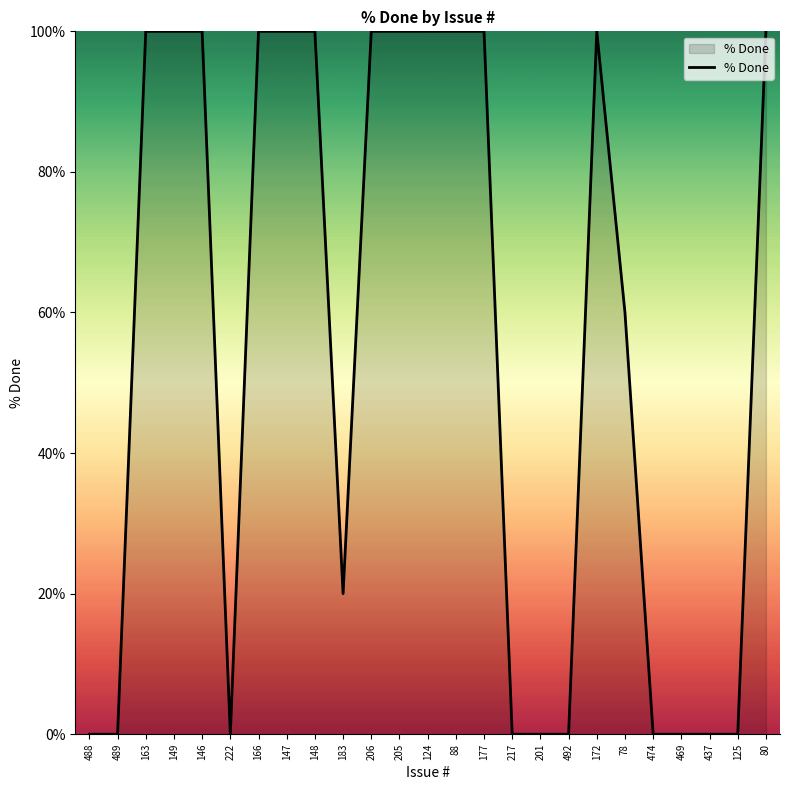

The value at 437 is -50. True or false?

False